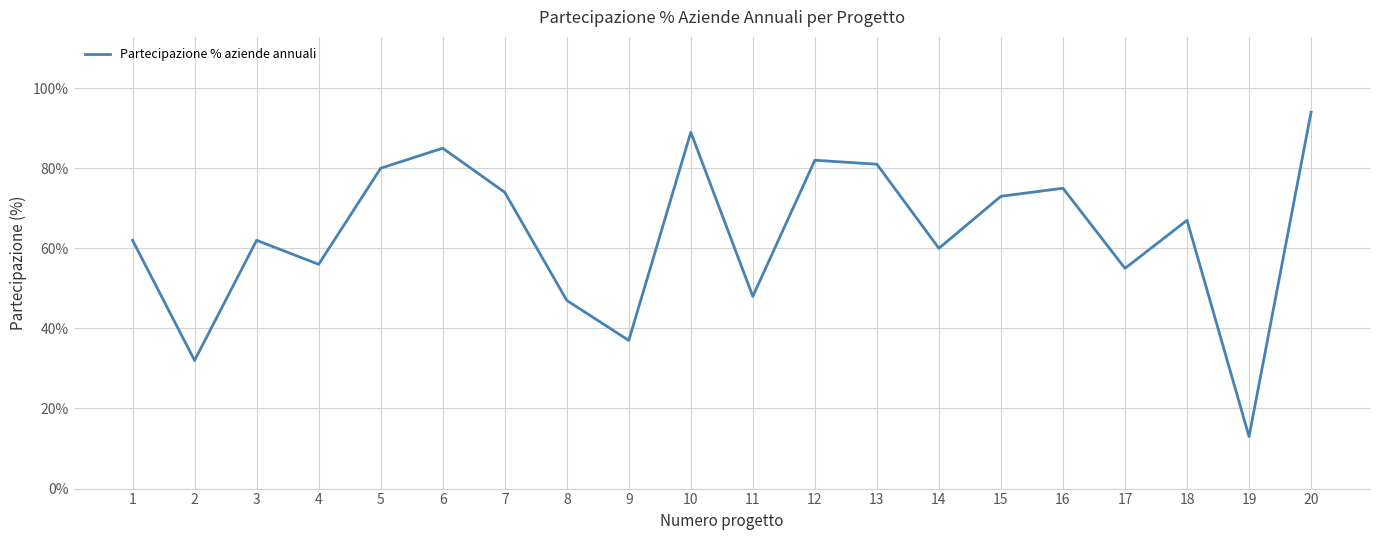

What is the maximum value shown in the chart?

0.9